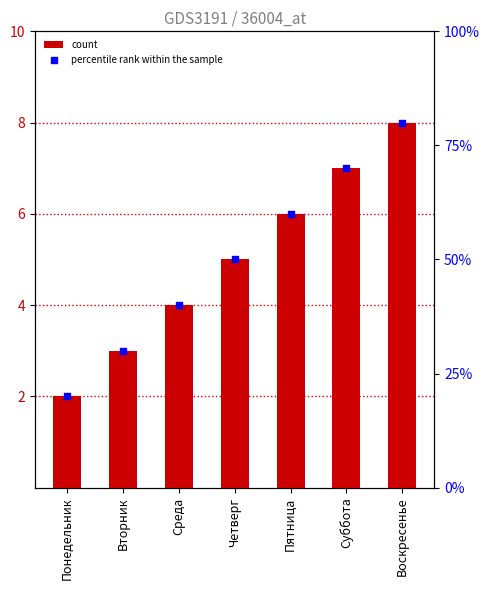

Which series has the largest Y range (max minus min)?

percentile rank within the sample